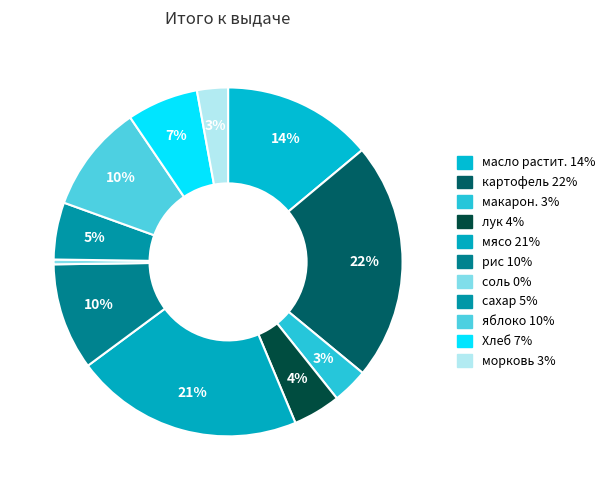

Rank the categories by value from lowest to highest.

соль, морковь, макарон., лук, сахар, Хлеб, рис, яблоко, масло растит., мясо, картофель